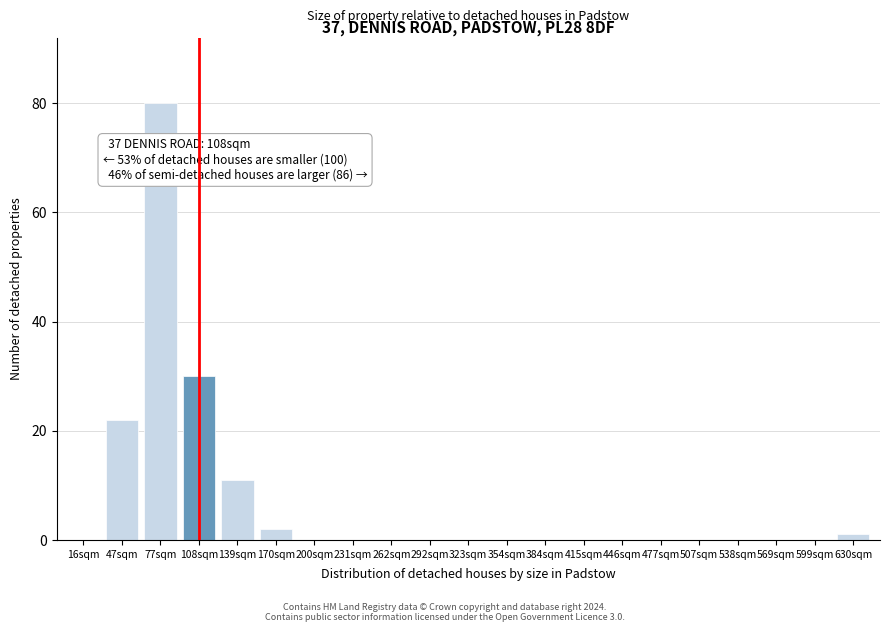

Reading left to right, extract all data points from this chart.

16sqm=0	47sqm=22	77sqm=80	108sqm=30	139sqm=11	170sqm=2	200sqm=0	231sqm=0	262sqm=0	292sqm=0	323sqm=0	354sqm=0	384sqm=0	415sqm=0	446sqm=0	477sqm=0	507sqm=0	538sqm=0	569sqm=0	599sqm=0	630sqm=1